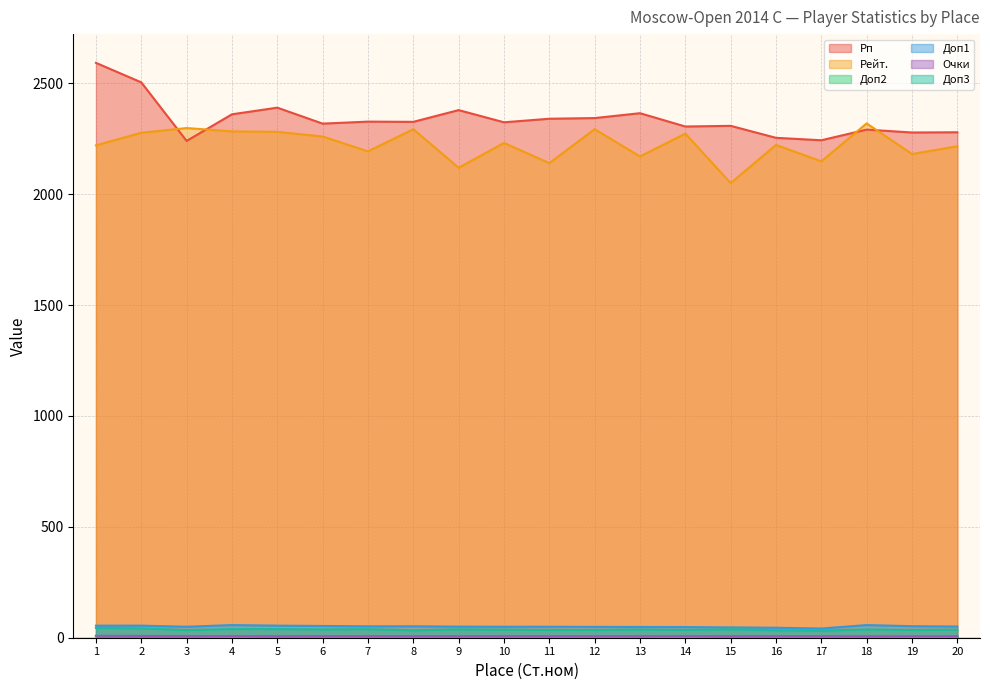

True or false: Доп1 and Доп2 intersect in this chart.

False